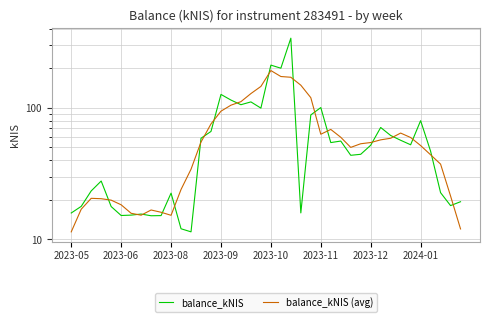

What are all the series names shown in the legend?

balance_kNIS, balance_kNIS (avg)